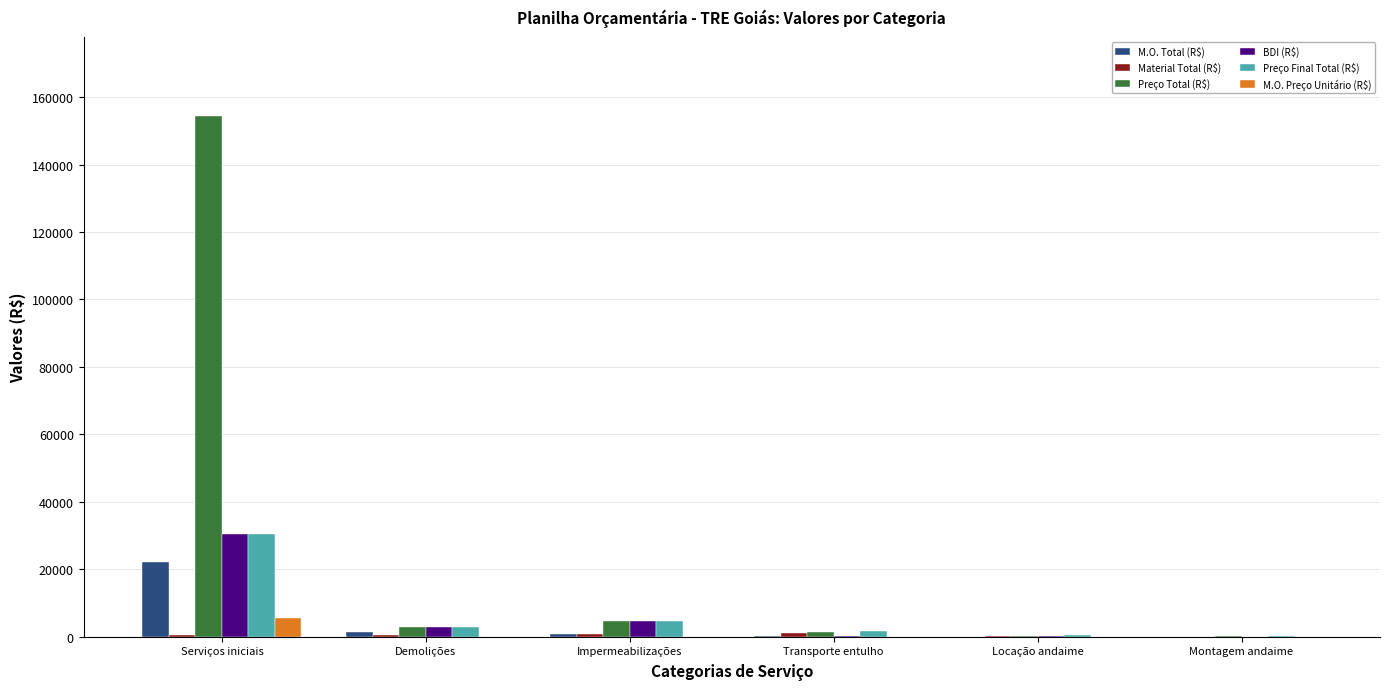

Are the bars grouped side by side (vs. stacked)?

Yes